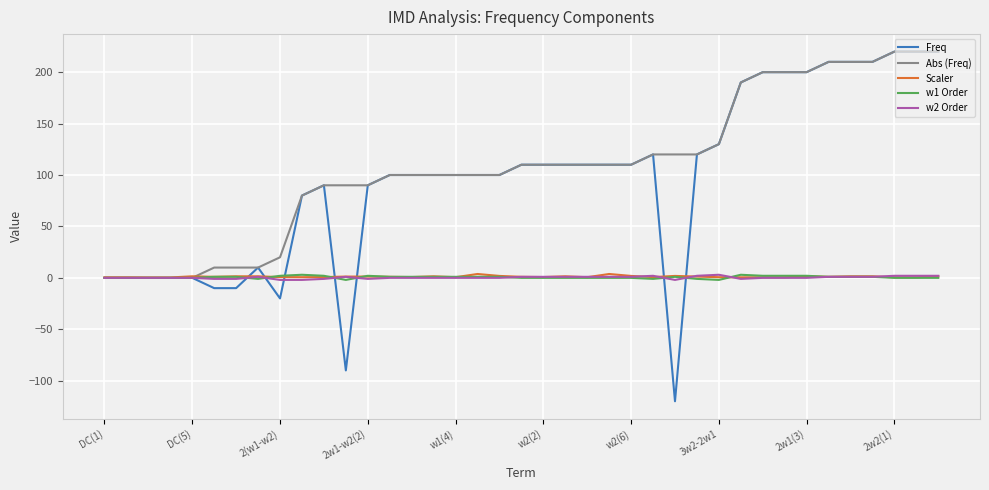

What is the label of the 16th point from the right?

23